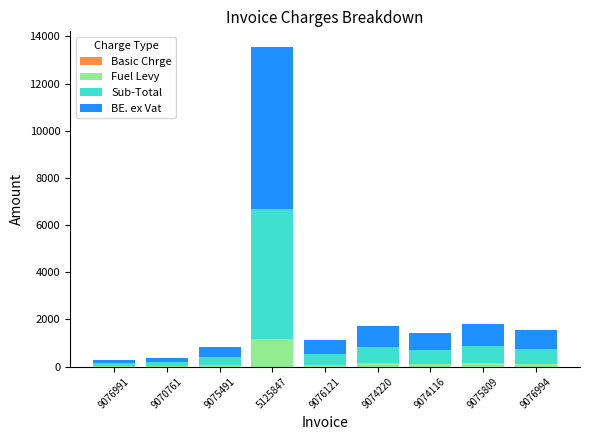

What is the sum of all Fuel Levy values?

1912.9